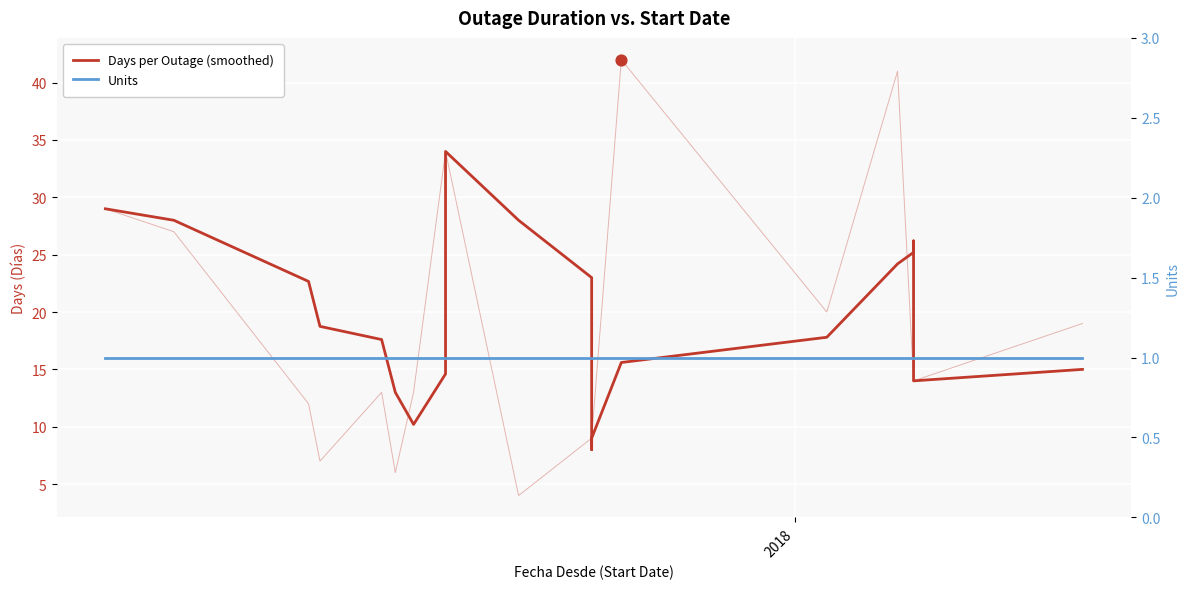

Which series contains the lowest Y value?

Units